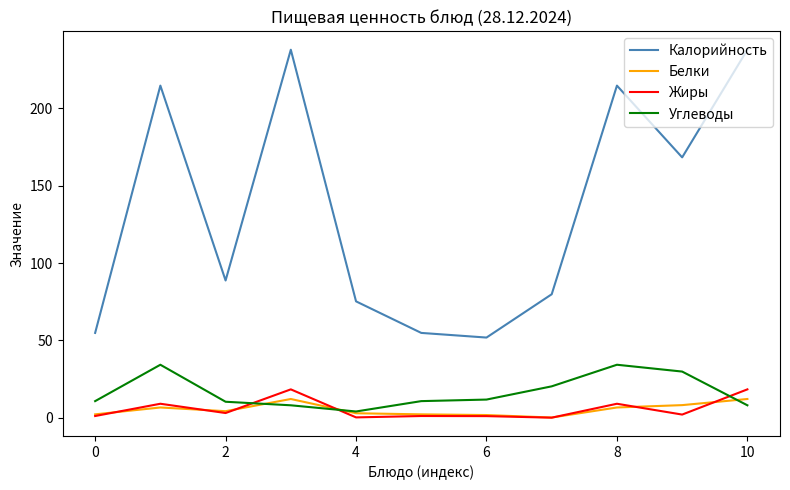

Which series has the largest total across all categories?

Калорийность